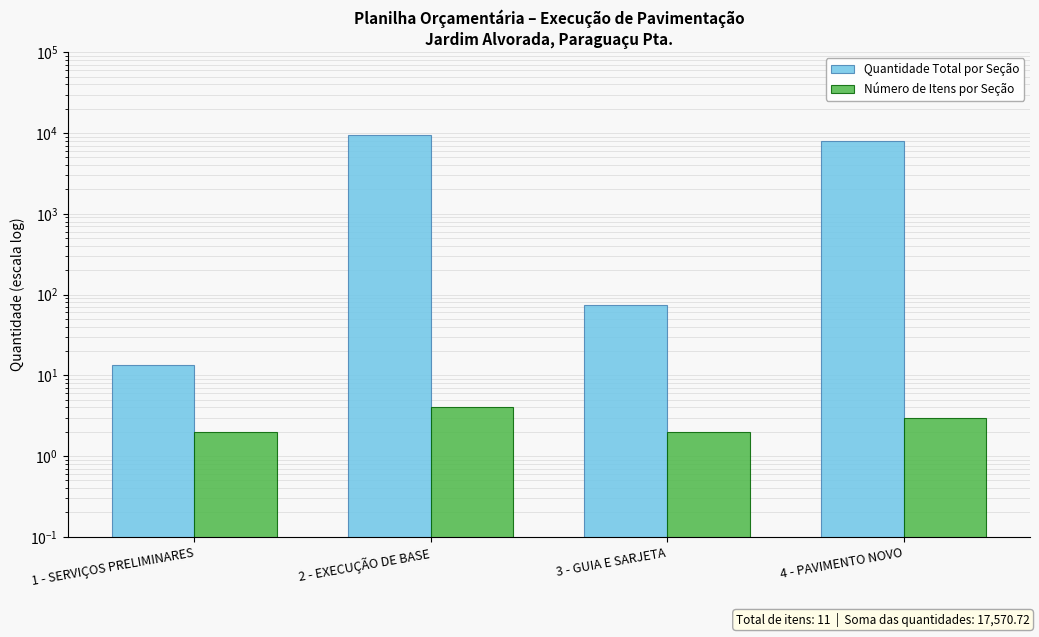

Reading right to left, list all the values displayed in this chart.

Quantidade Total por Seção: 4 - PAVIMENTO NOVO=8026.9	3 - GUIA E SARJETA=73.8	2 - EXECUÇÃO DE BASE=9456.5	1 - SERVIÇOS PRELIMINARES=13.5
Número de Itens por Seção: 4 - PAVIMENTO NOVO=3.0	3 - GUIA E SARJETA=2.0	2 - EXECUÇÃO DE BASE=4.0	1 - SERVIÇOS PRELIMINARES=2.0